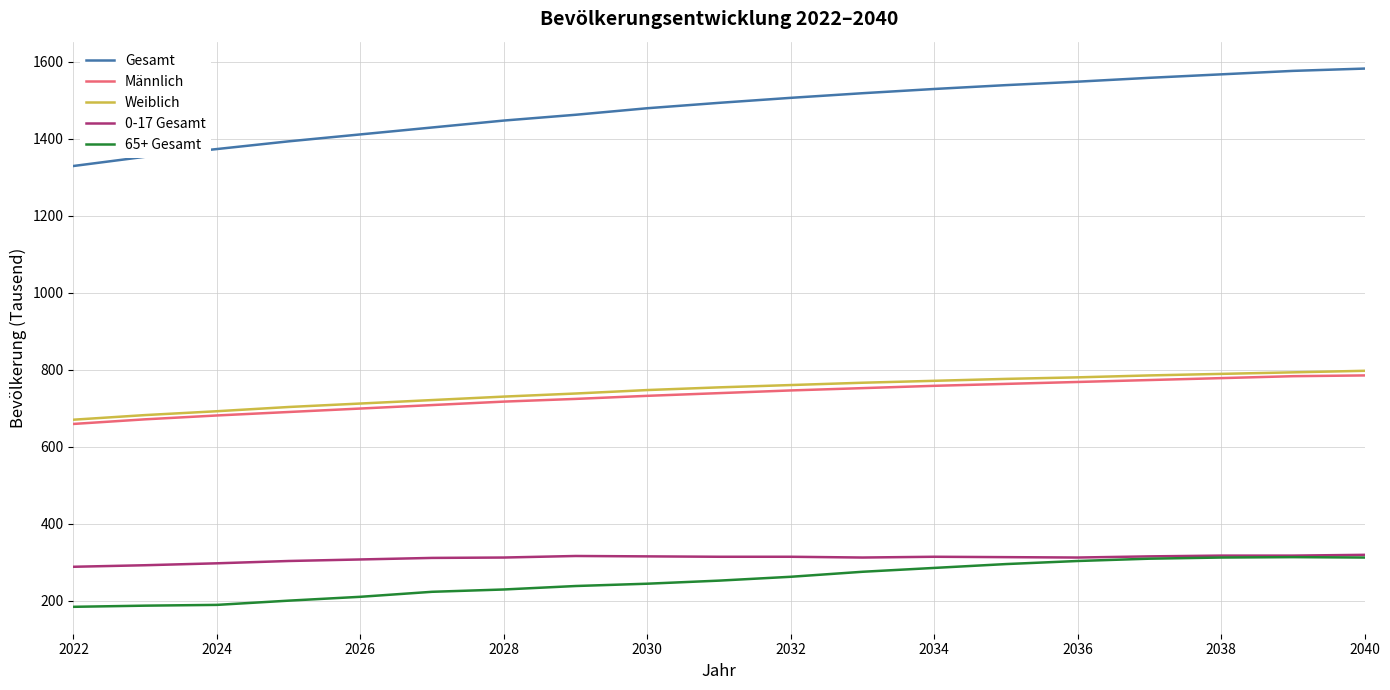

What are all the series names shown in the legend?

Gesamt, Männlich, Weiblich, 0-17 Gesamt, 65+ Gesamt